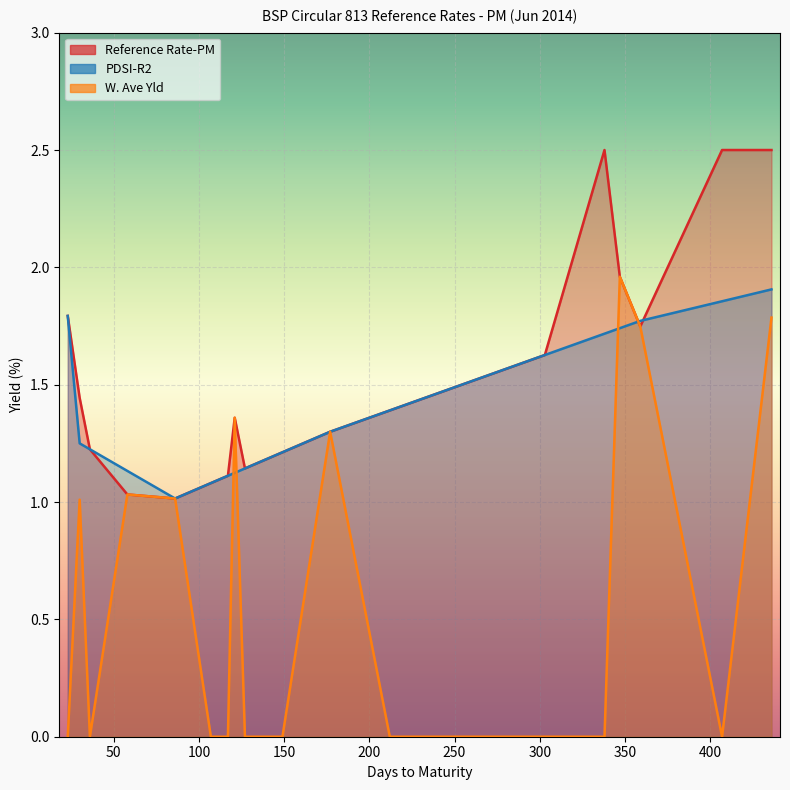

Rank the categories by Reference Rate-PM value from highest to lowest.

338, 407, 436, 347, 23, 359, 303, 268, 260, 30, 212, 121, 177, 36, 149, 127, 117, 107, 58, 86